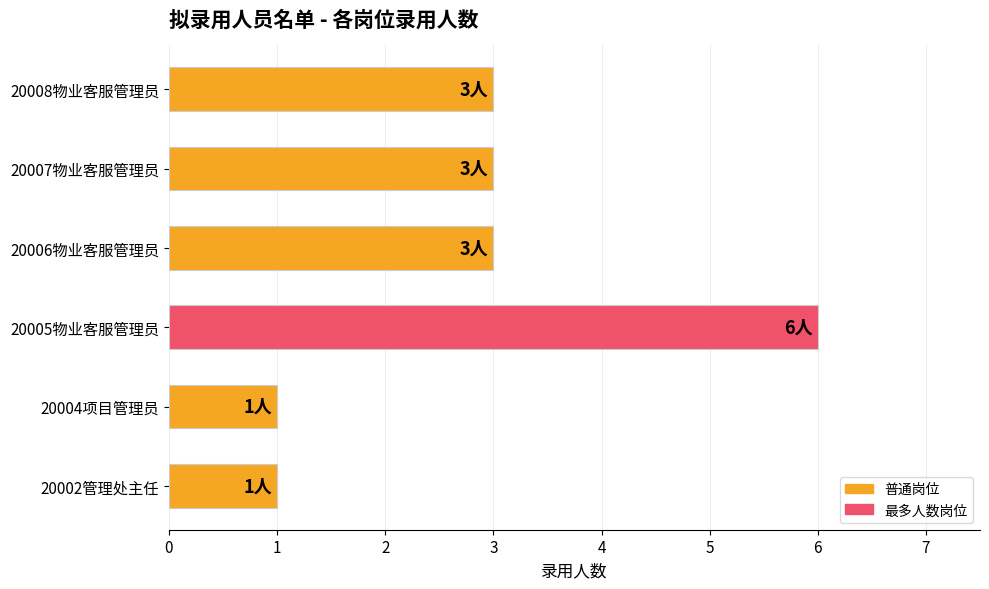

How many data points does each series have?

6